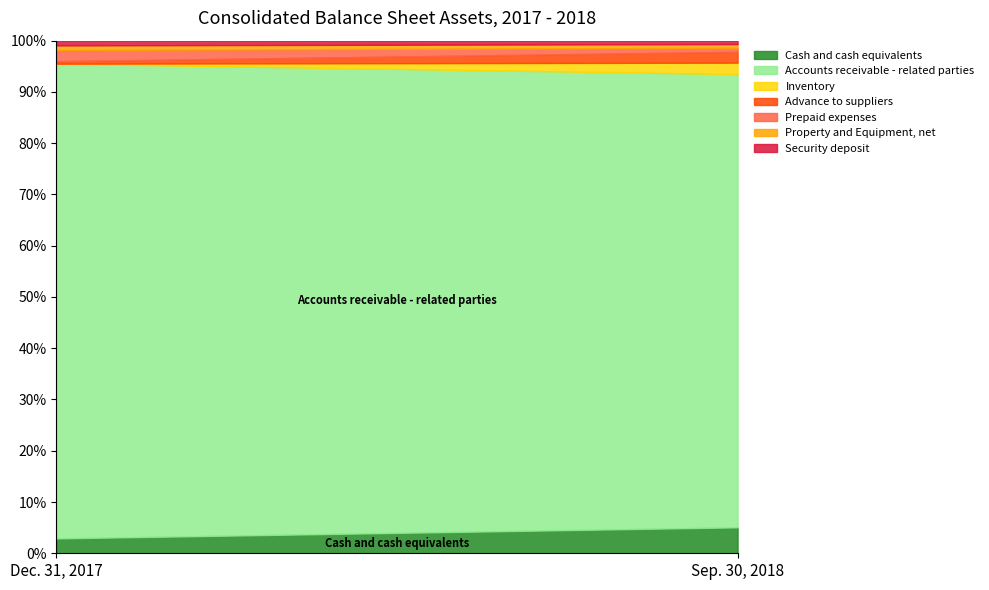

Read the Sep. 30, 2018 value at Accounts receivable - related parties.

1010557